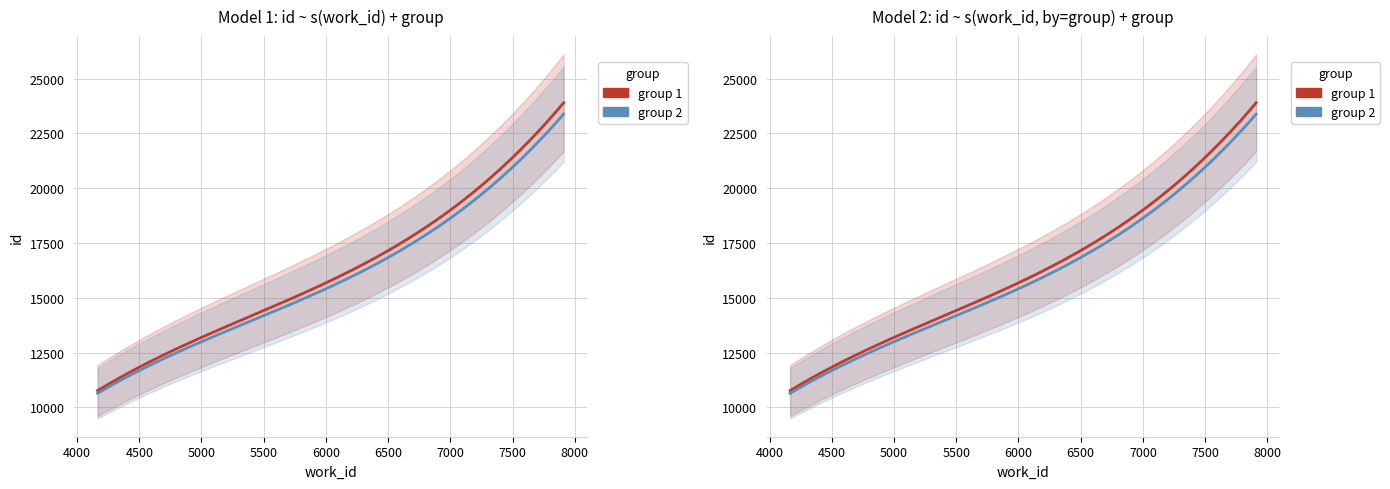

True or false: id and work_id intersect in this chart.

False